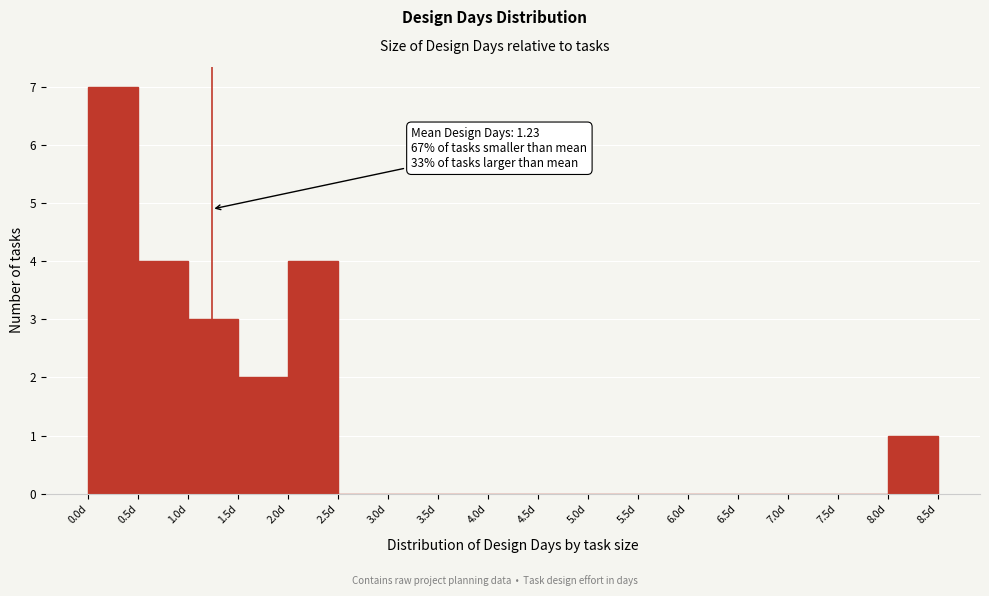

Over which range of the x-axis is the bar tallest?

0.0 to 0.5